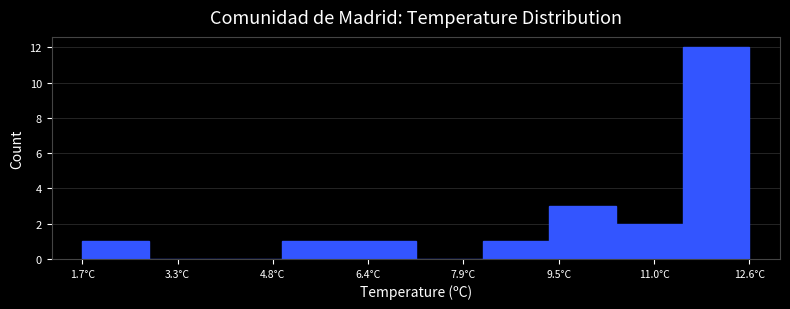

Over which range of the x-axis is the bar tallest?

11.6 to 12.6